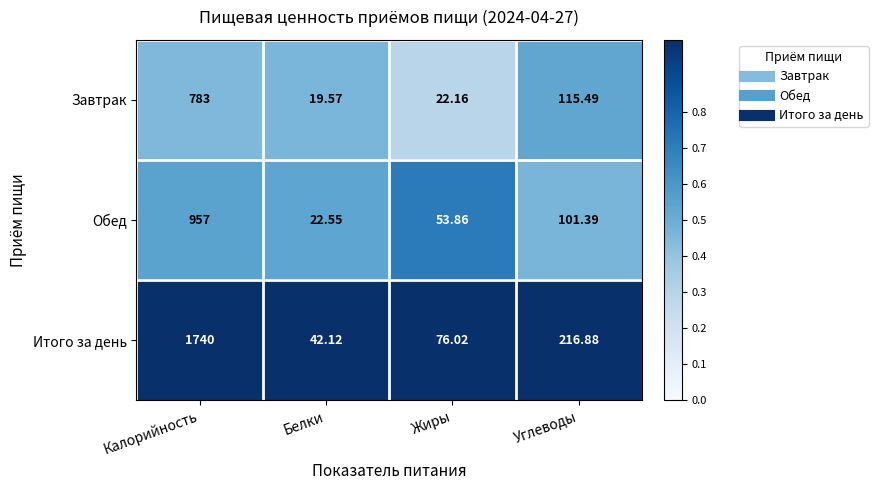

List the series in order of their peak value, lowest first.

Завтрак, Обед, Итого за день